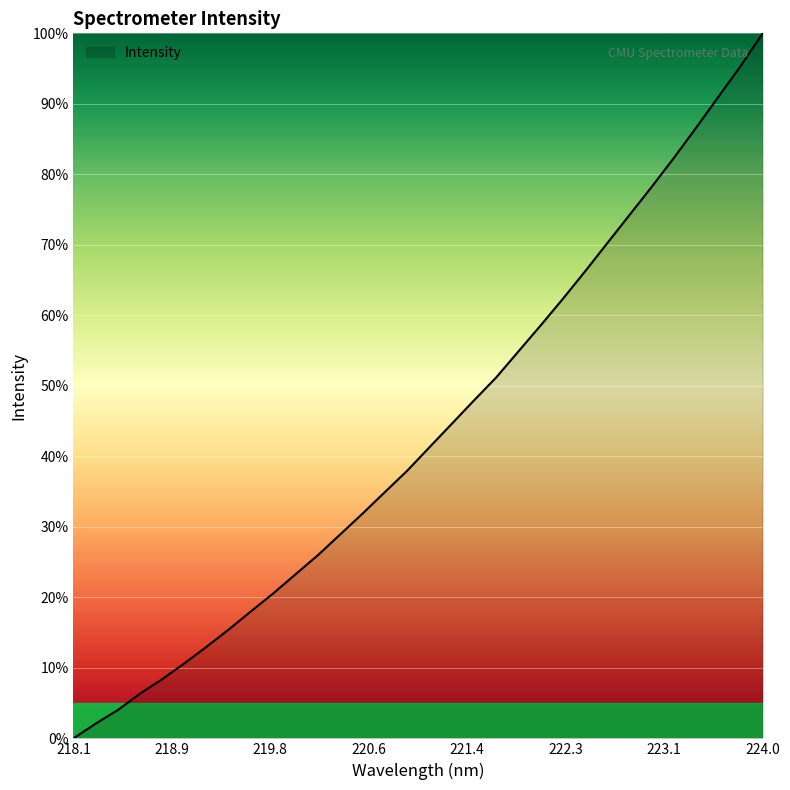

How many lines are shown in the chart?

1